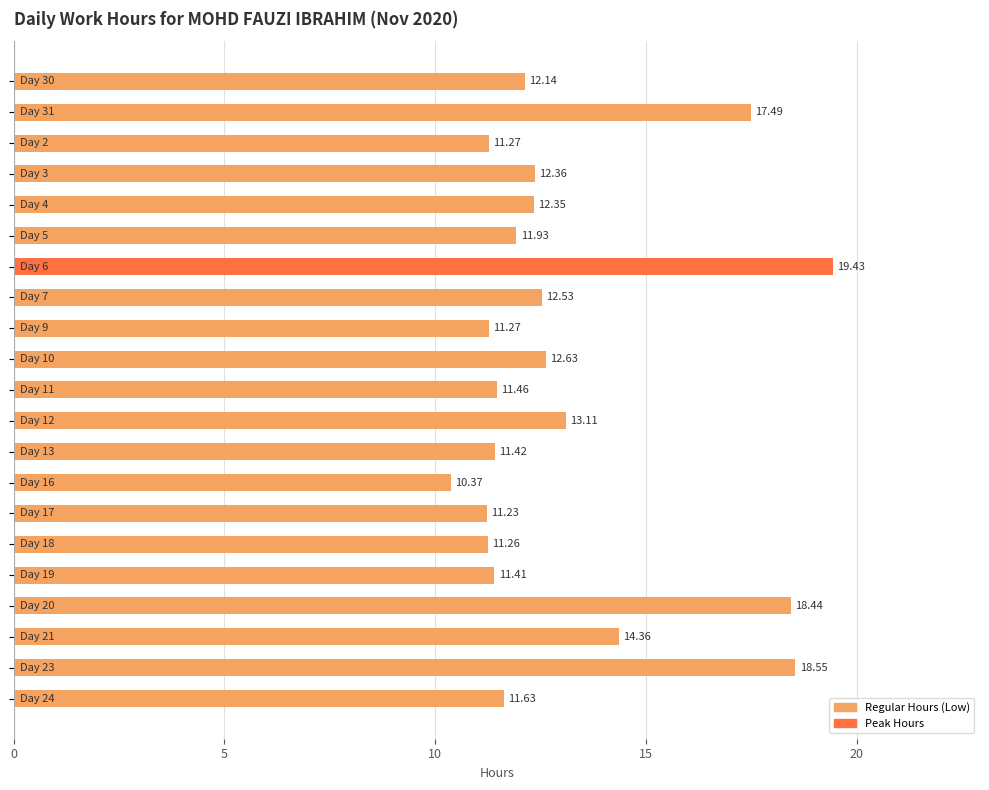

What is the difference between the maximum and minimum values?

9.1